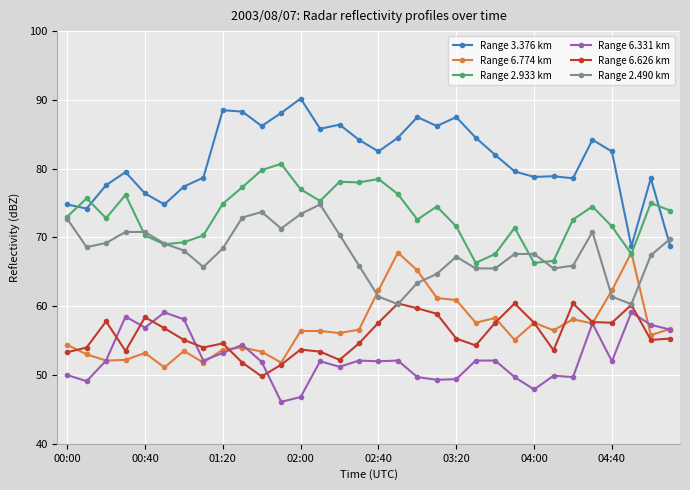

Which series has the widest spread of values?

Range 3.376 km